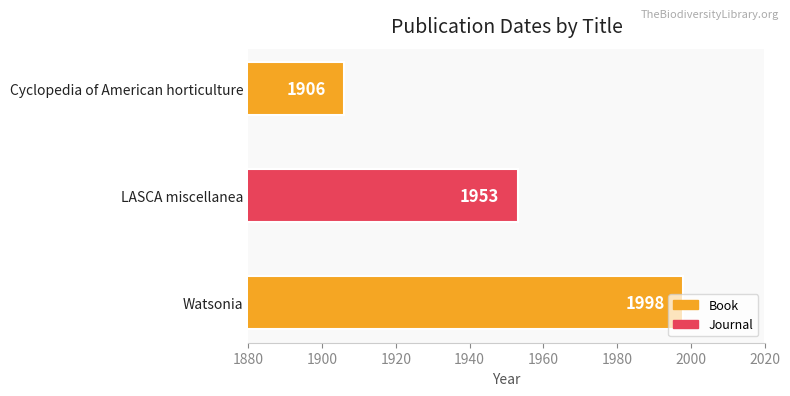

Between LASCA miscellanea and Cyclopedia of American horticulture, which is larger?

LASCA miscellanea